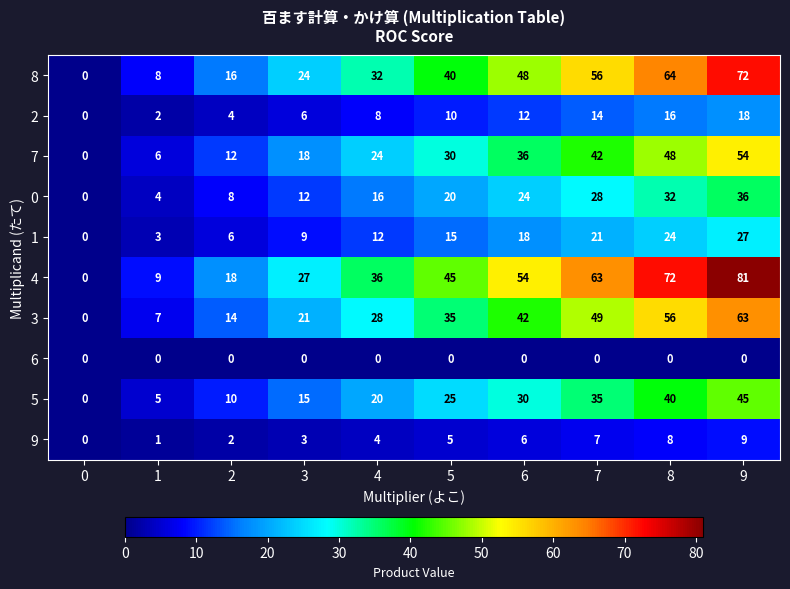

Rank the series by their maximum value, from lowest to highest.

6, 9, 2, 1, 0, 5, 7, 3, 8, 4